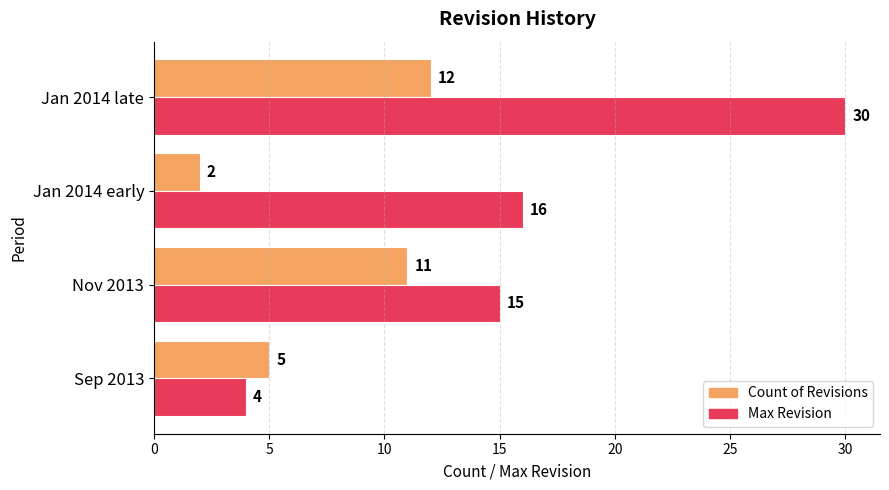

What is the difference between the Max Revision values at Sep 2013 and Jan 2014 late?

26